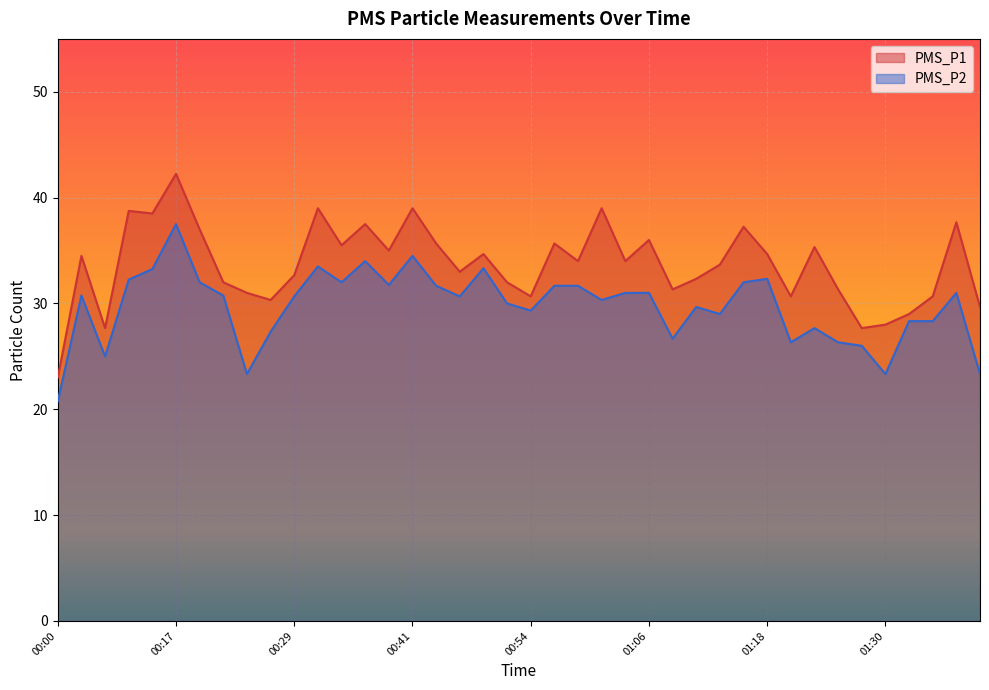

Between 01:18 and 00:27, which is larger?

01:18